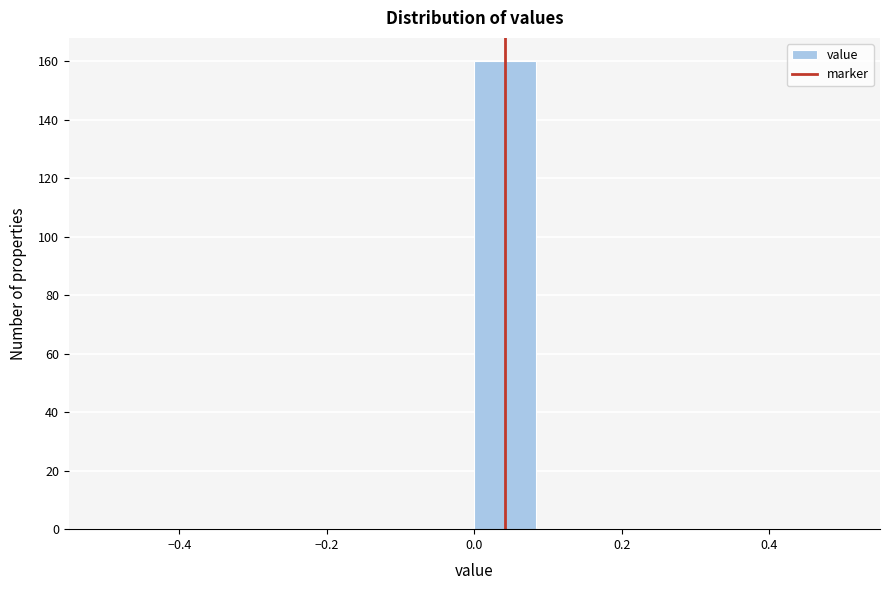

Over which range of the x-axis is the bar tallest?

0.00 to 0.08